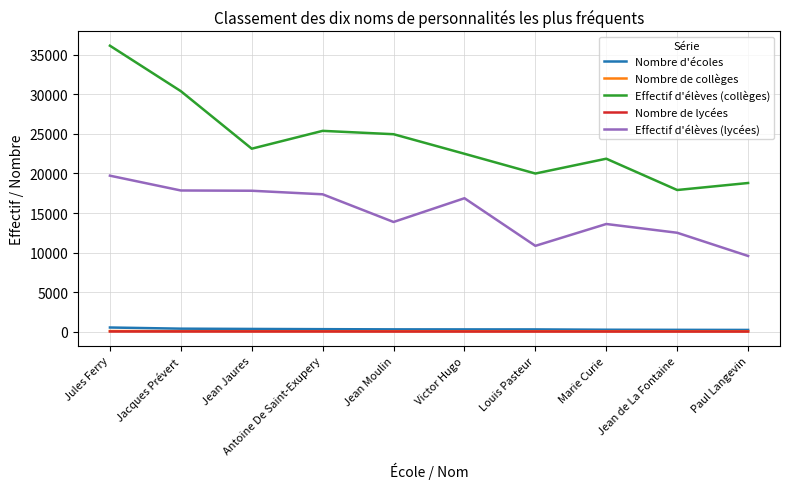

The Effectif d'élèves (lycées) series shows 10848 at Louis Pasteur. True or false?

True